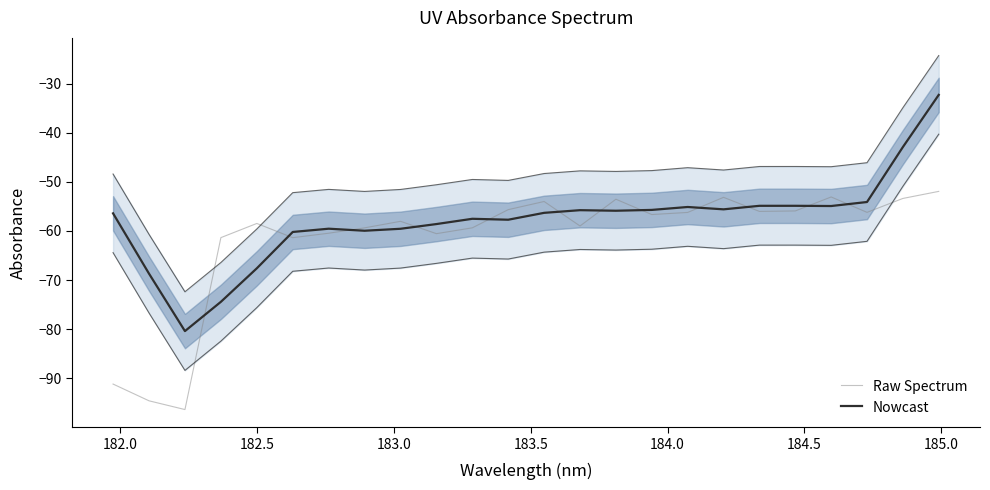

Is this an area chart (filled region under the line)?

No